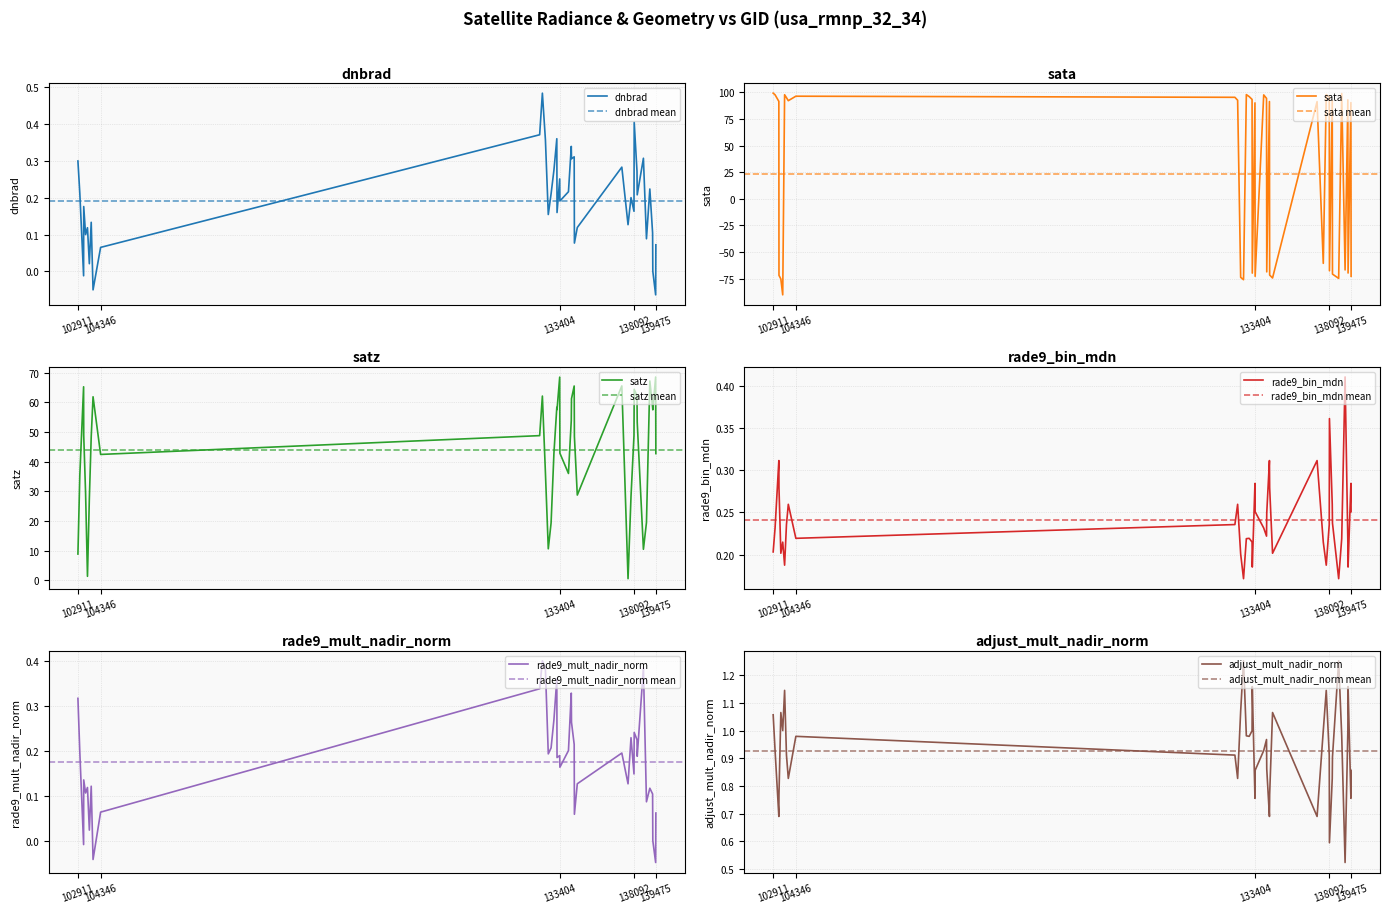

Which series has the largest total across all categories?

satz